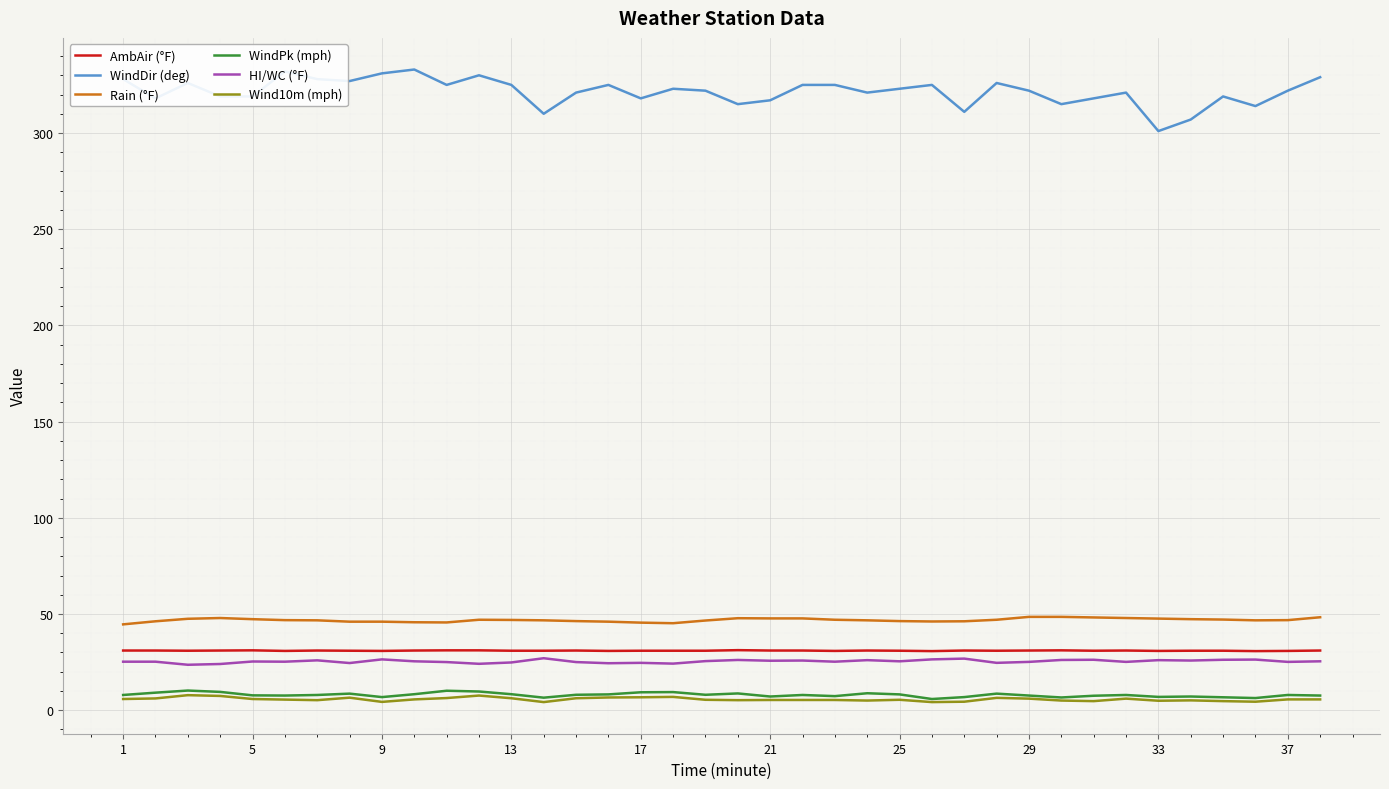

True or false: Rain (°F) and AmbAir (°F) cross at least once.

False